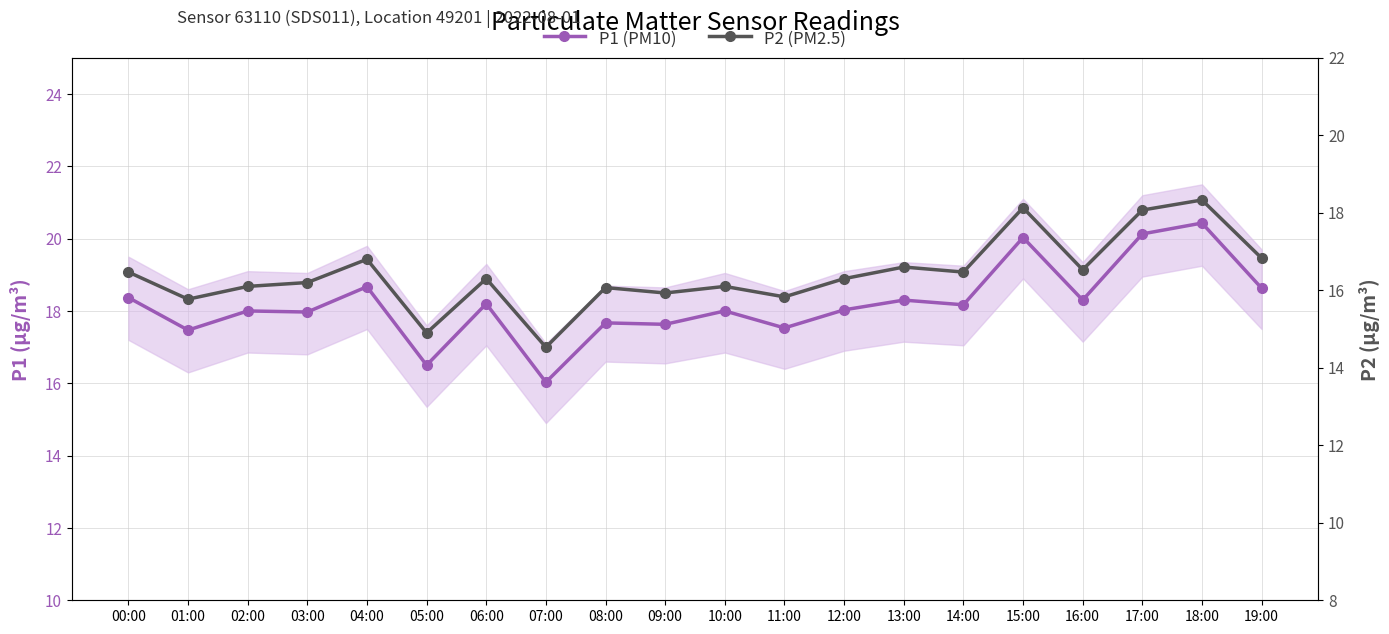

How many lines are shown in the chart?

2